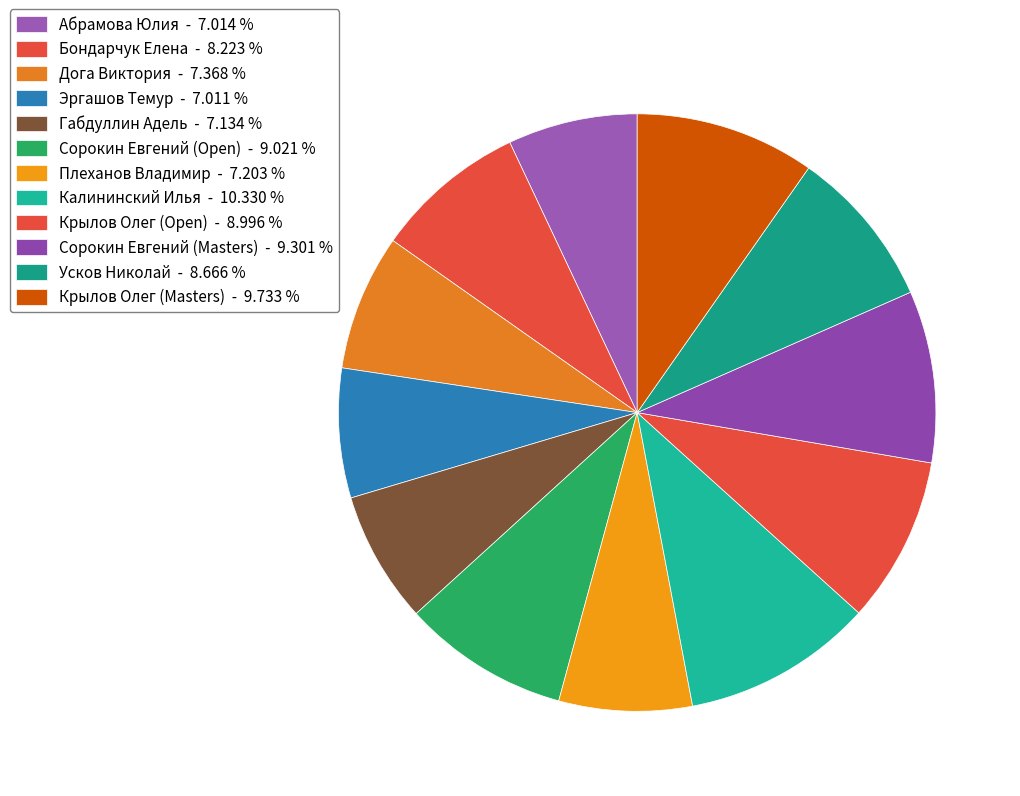

Count the number of slices in the pie.

12